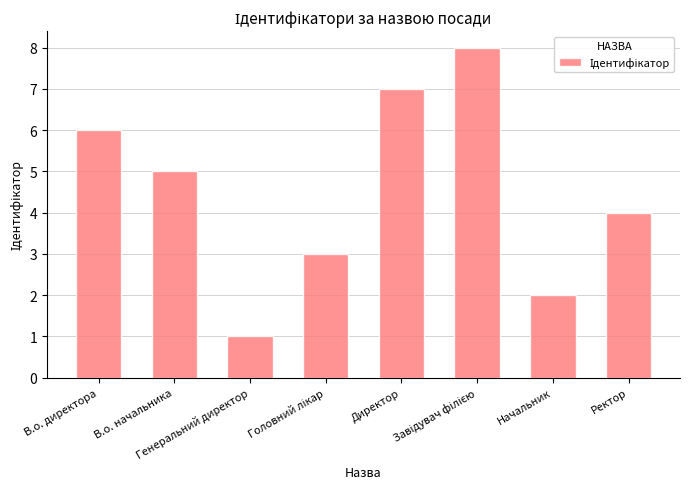

The chart shows a value of 11 at В.о. директора. True or false?

False